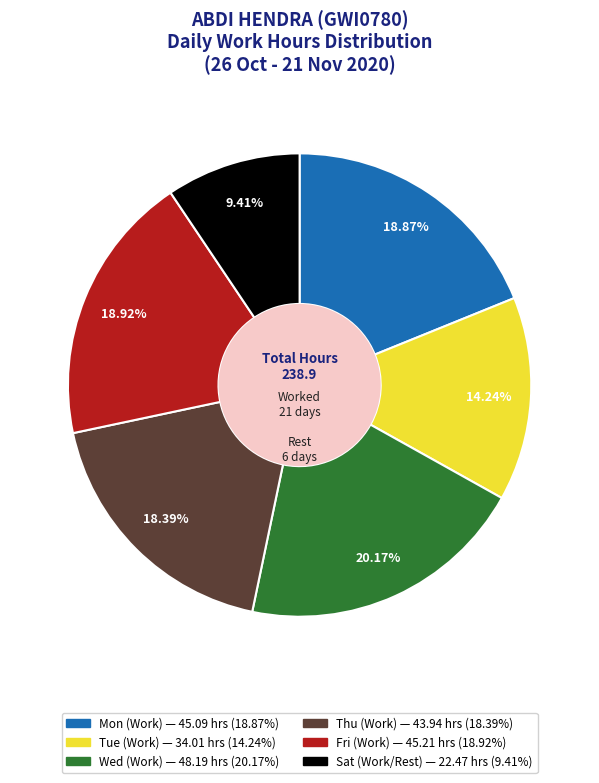

How many segments does this pie chart have?

6